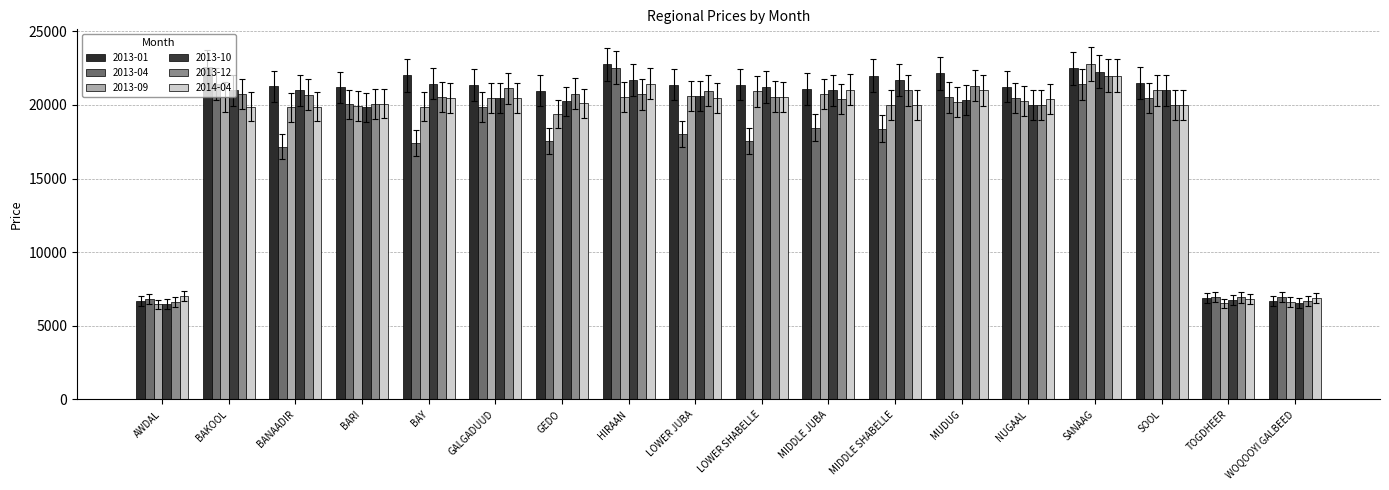

What is the sum of all 2013-09 values?

326772.3